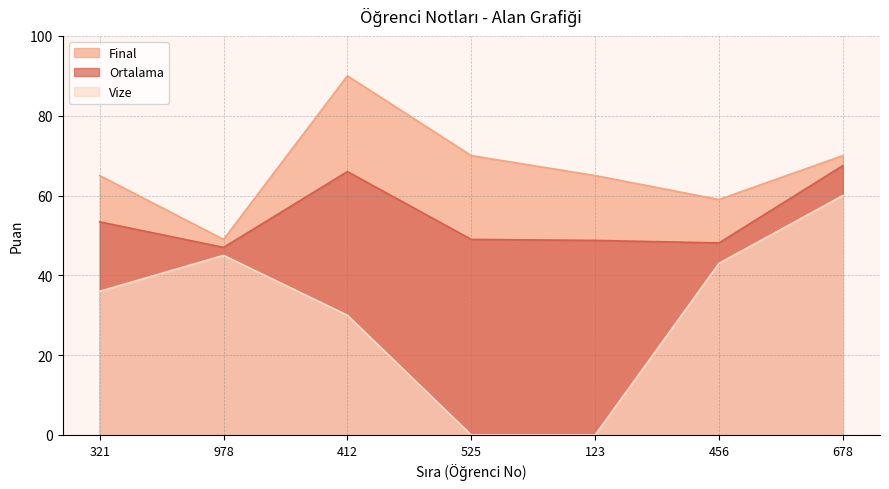

How many values in the Vize series exceed 36?

3